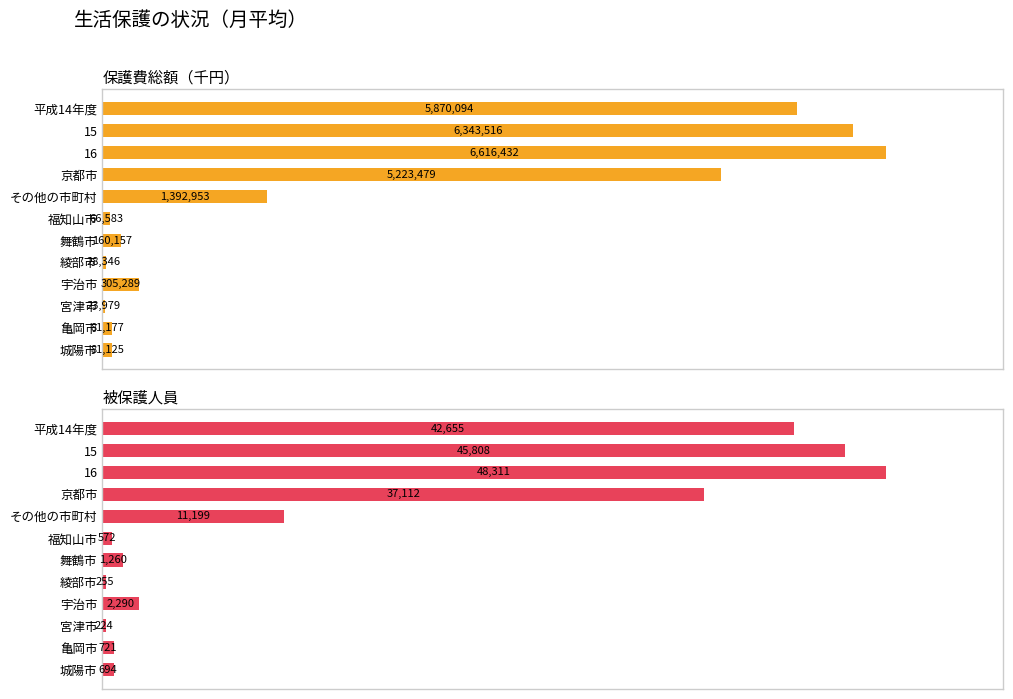

What is the lowest value of the 保護費総額（千円） series?

23979